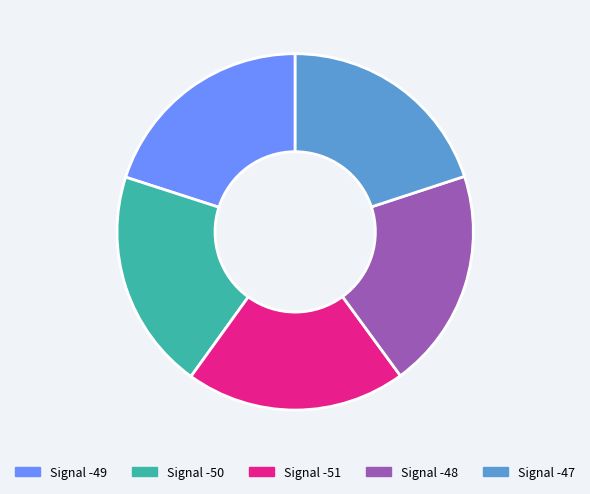

Does Signal -50 represent more than half of the total?

No